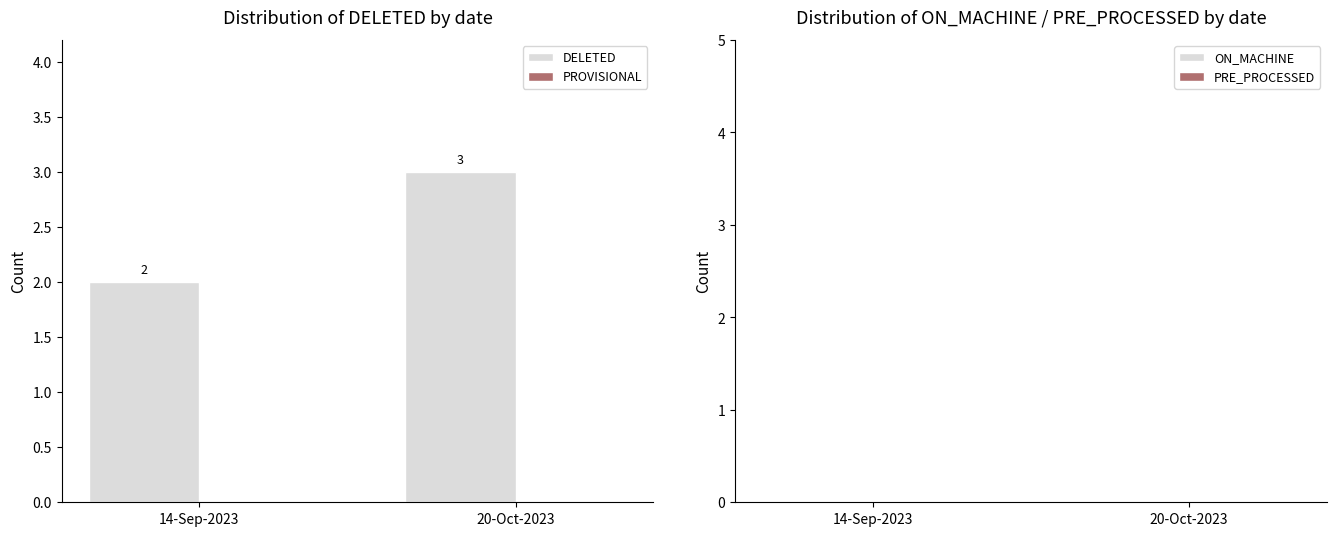

The value at 20-Oct-2023 is 2. True or false?

False